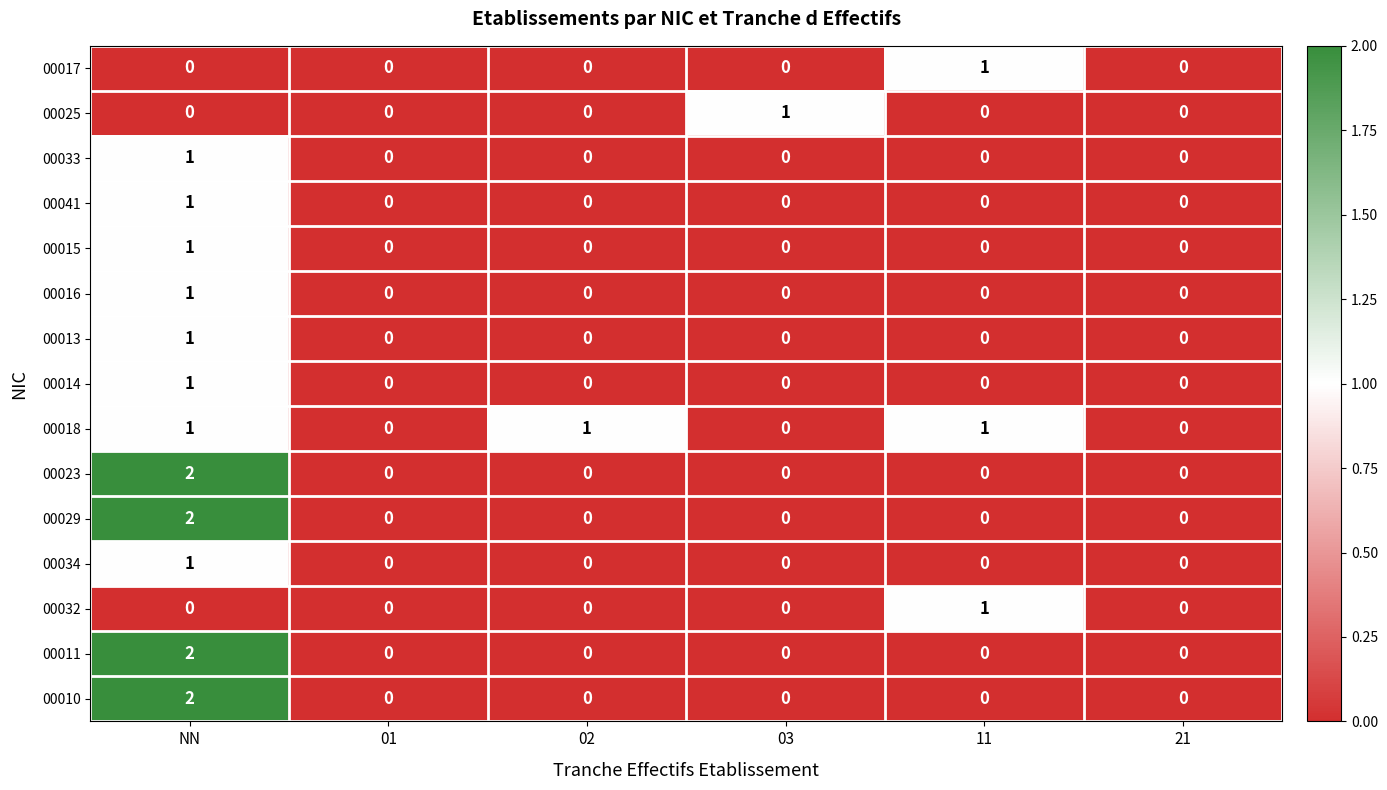

Which series has the largest total across all categories?

00018